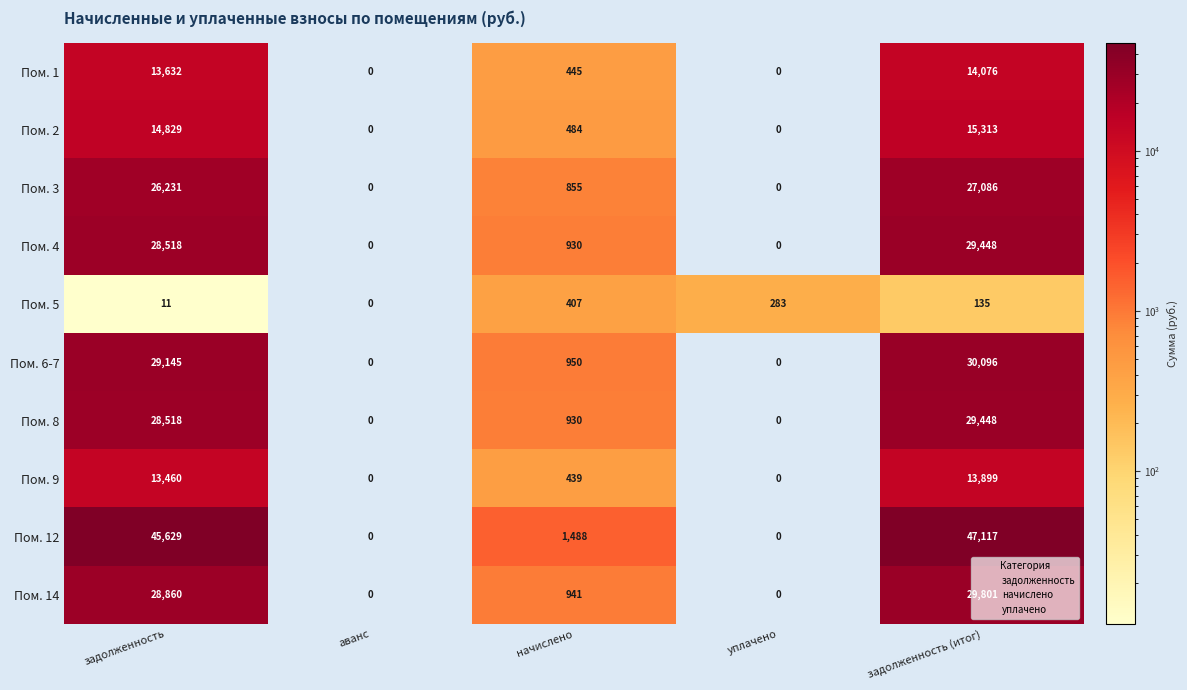

Is it true that Пом. 8 equals 19051 at задолженность?

False